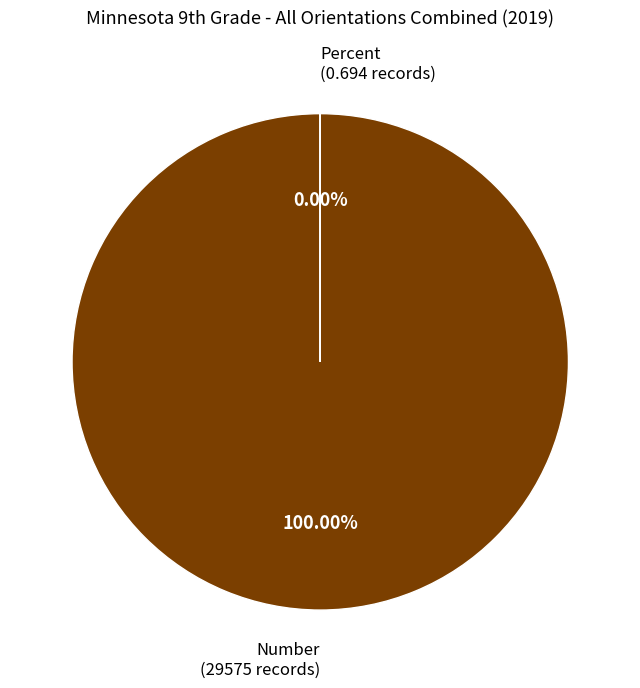

Rank the categories by value from highest to lowest.

Number, Percent